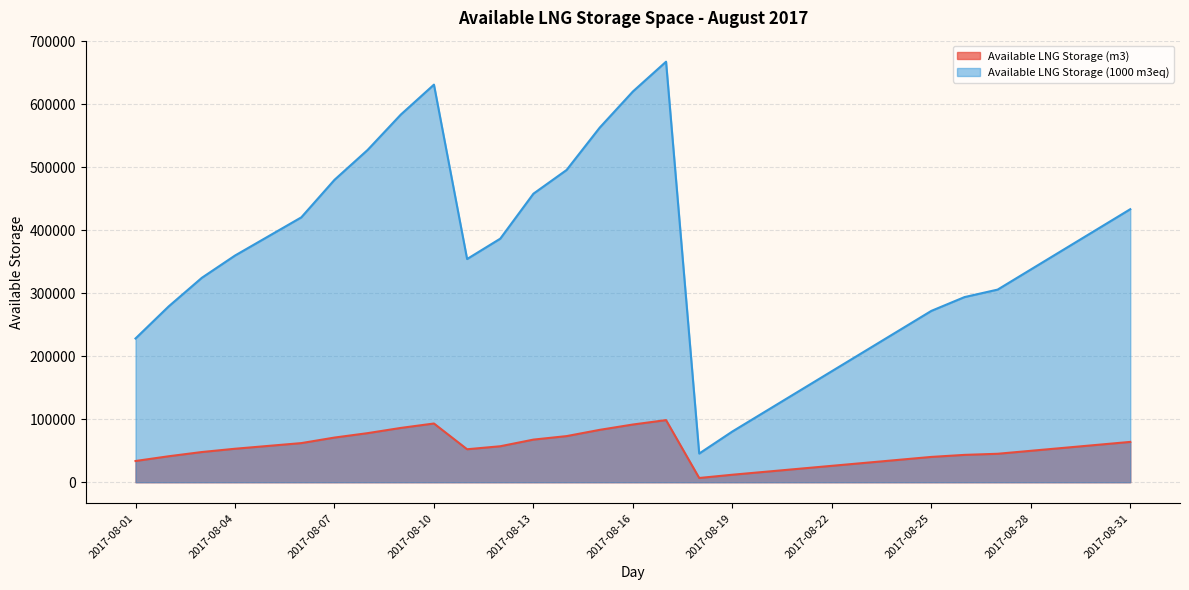

Between 2017-08-06 and 2017-08-23, which is larger?

2017-08-06